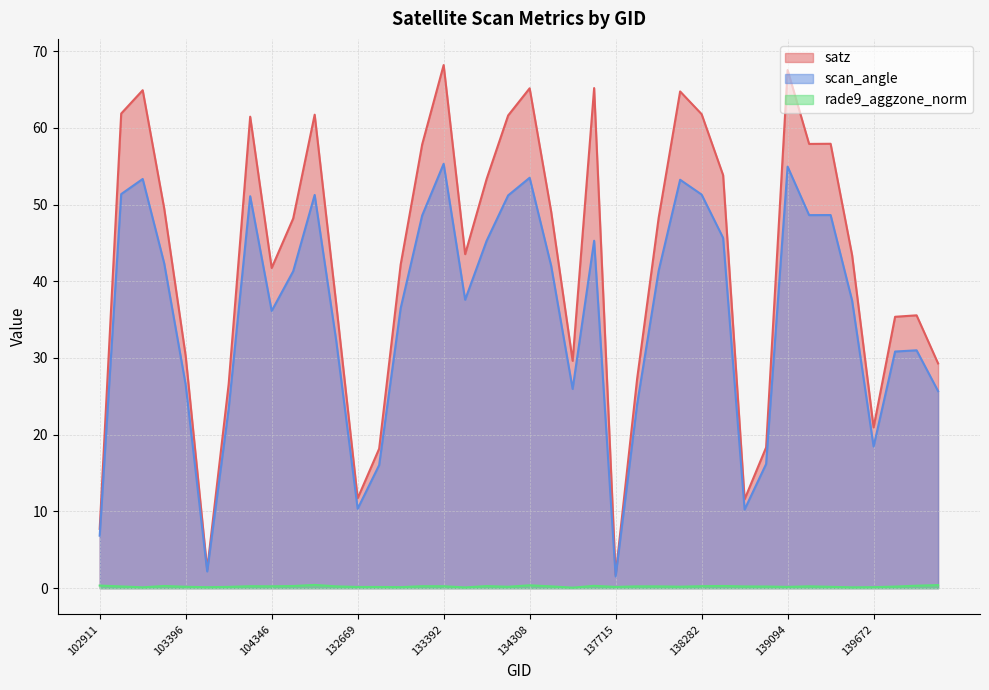

True or false: scan_angle and rade9_aggzone_norm intersect in this chart.

False